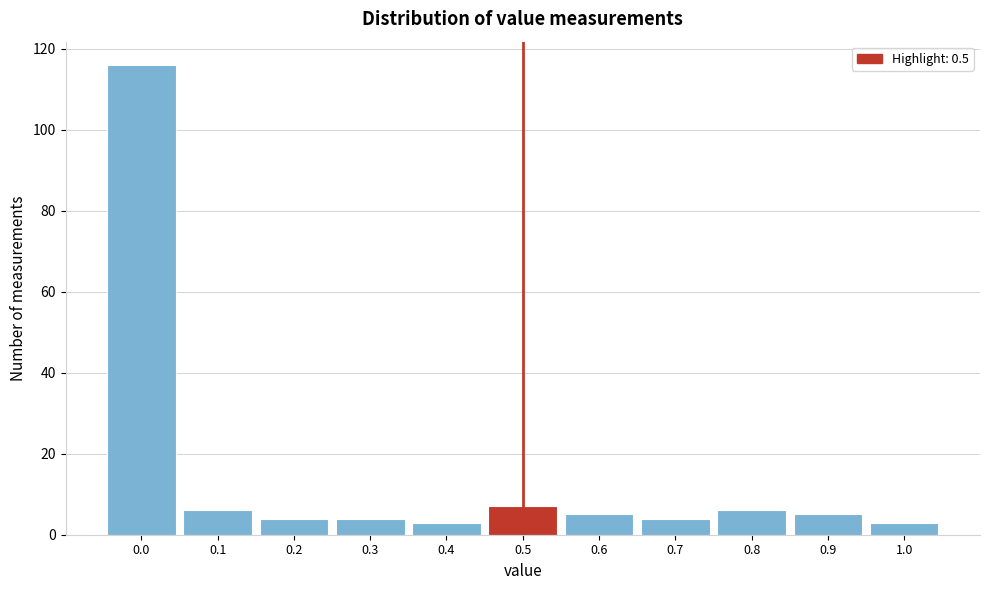

Reading right to left, extract all data points from this chart.

3	5	6	4	5	7	3	4	4	6	116